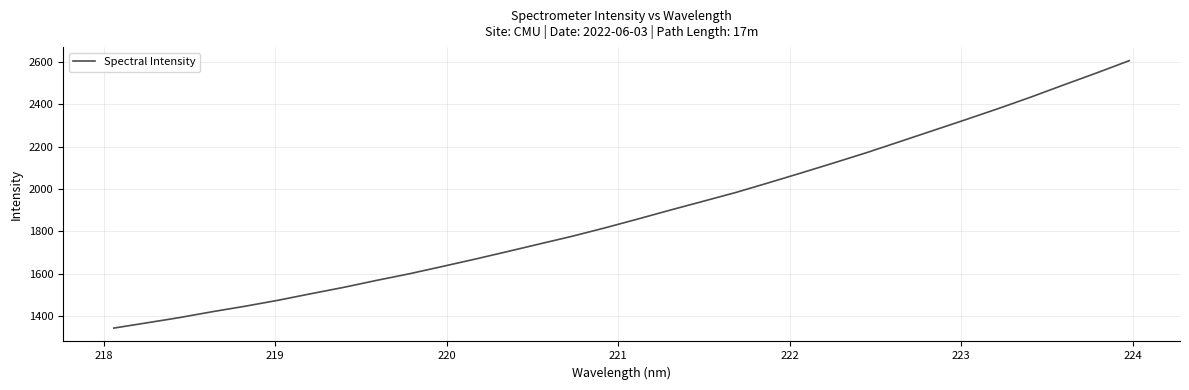

What is the minimum value shown in the chart?

1344.7